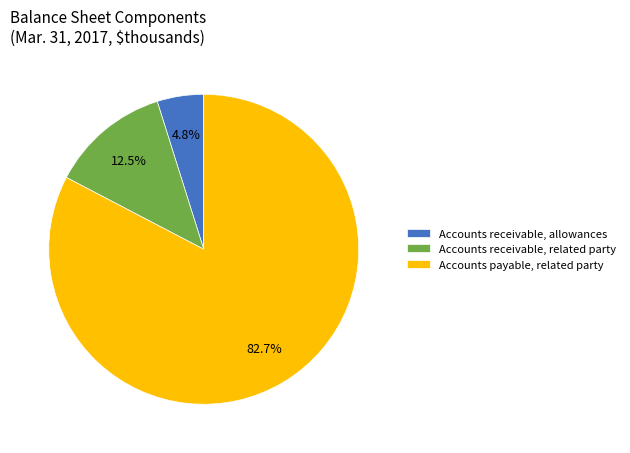

Which has a higher value, Accounts receivable, allowances or Accounts receivable, related party?

Accounts receivable, related party